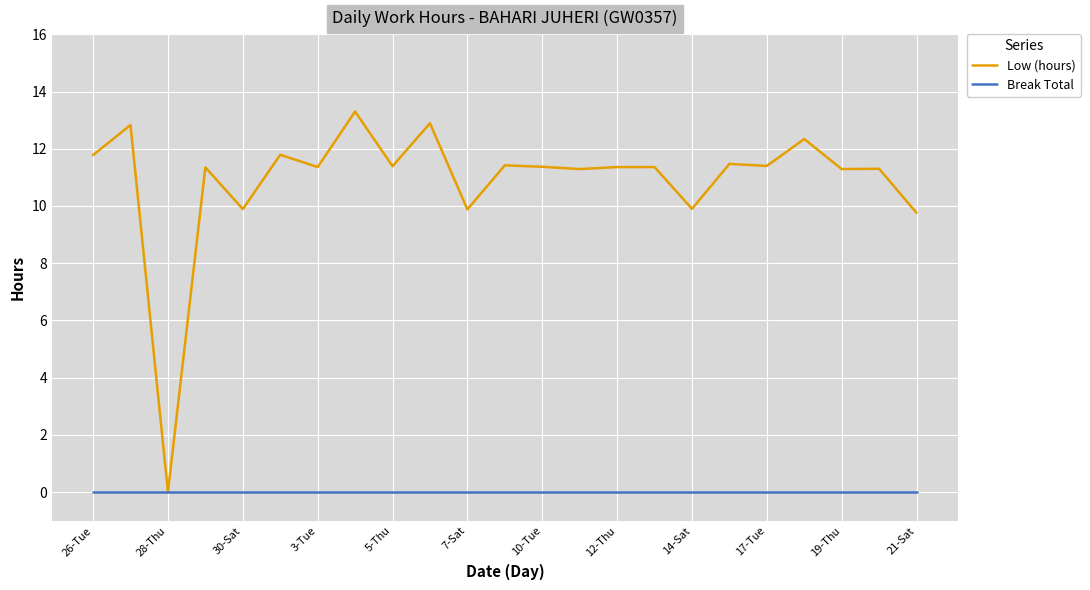

List the series in order of their overall mean, lowest first.

Break Total, Low (hours)